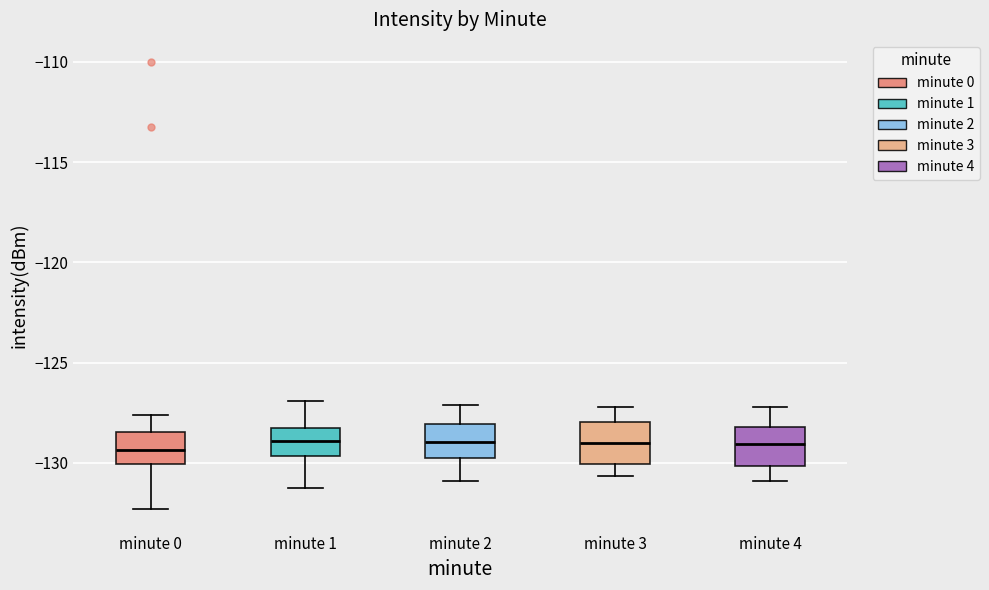

Reading left to right, read every box against the y-axis: the position of its median line, the range the box covers, and the ends of its whiskers. The values are not printed on the chart, so give them approximately, as read against the axis.

minute 0: median -129.5, box -130.0 to -128.5, whiskers -132.5 to -127.5
minute 1: median -129.0, box -129.5 to -128.5, whiskers -131.0 to -127.0
minute 2: median -129.0, box -130.0 to -128.0, whiskers -131.0 to -127.0
minute 3: median -129.0, box -130.0 to -128.0, whiskers -130.5 to -127.0
minute 4: median -129.0, box -130.0 to -128.0, whiskers -131.0 to -127.0